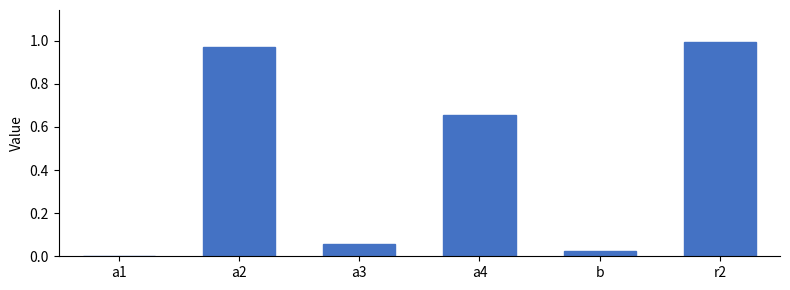

True or false: the data shows 0.9 at a4.

False